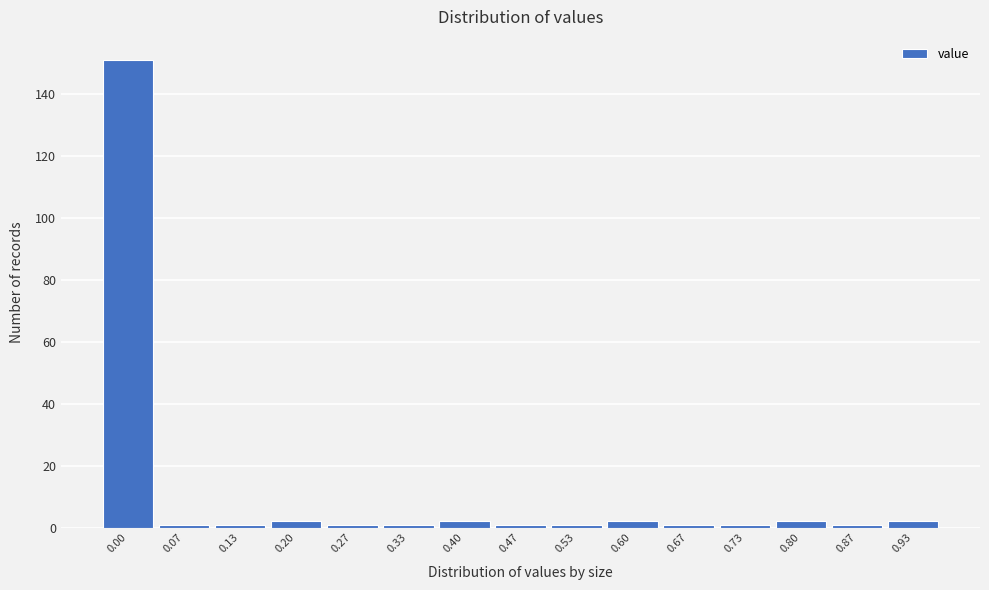

Reading left to right, extract all data points from this chart.

151	1	1	2	1	1	2	1	1	2	1	1	2	1	2